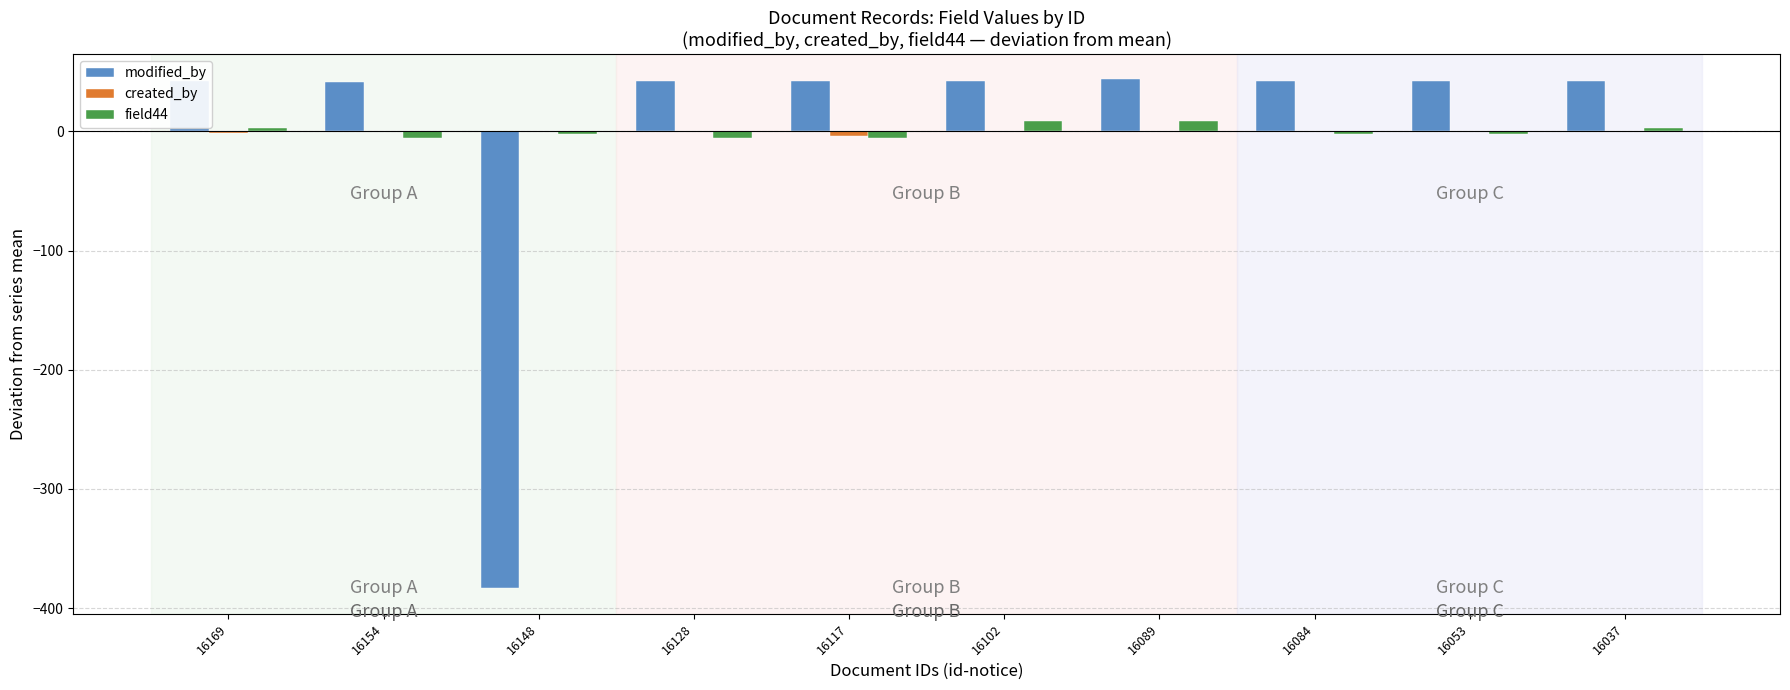

What is the maximum value shown in the chart?

43.6